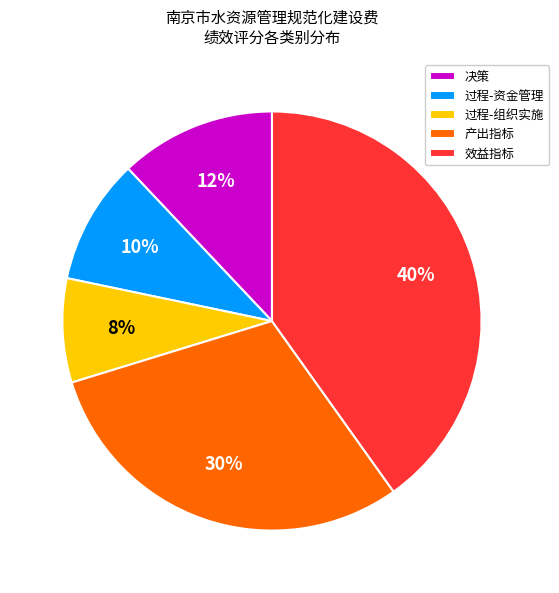

What is the ratio of the value at 过程-资金管理 to the value at 决策?

0.8